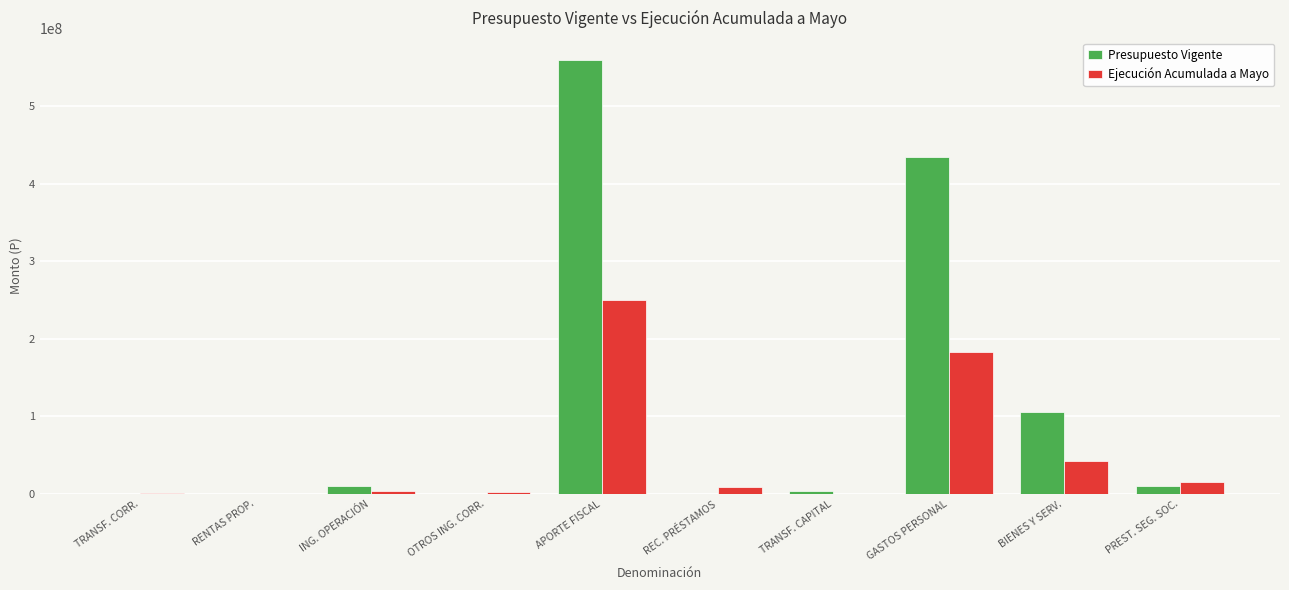

What are all the series names shown in the legend?

Presupuesto Vigente, Ejecución Acumulada a Mayo